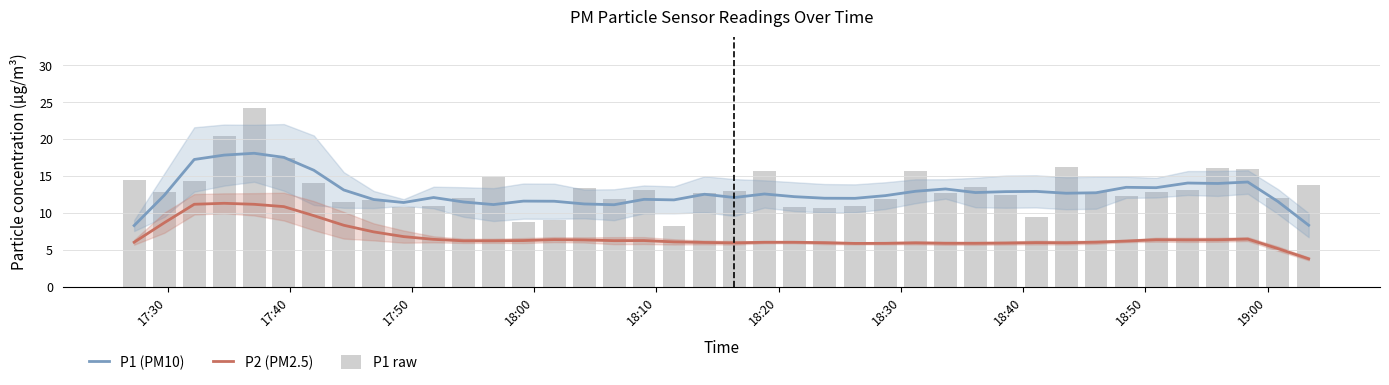

How many values in the P1 raw series exceed 12?

27